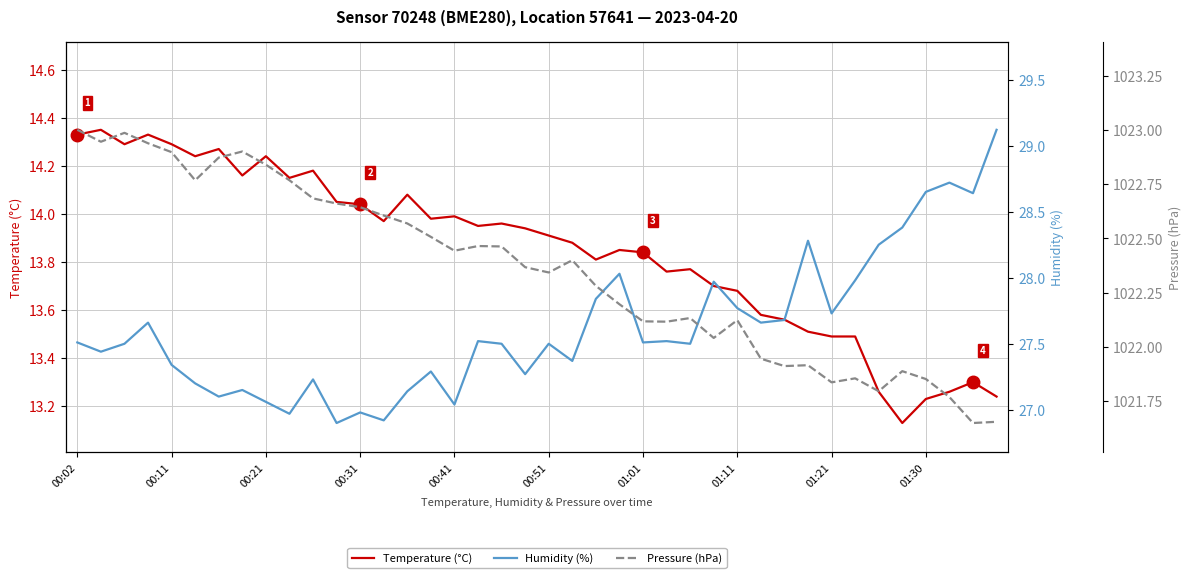

The Temperature (°C) series shows 4.8 at 00:41. True or false?

False